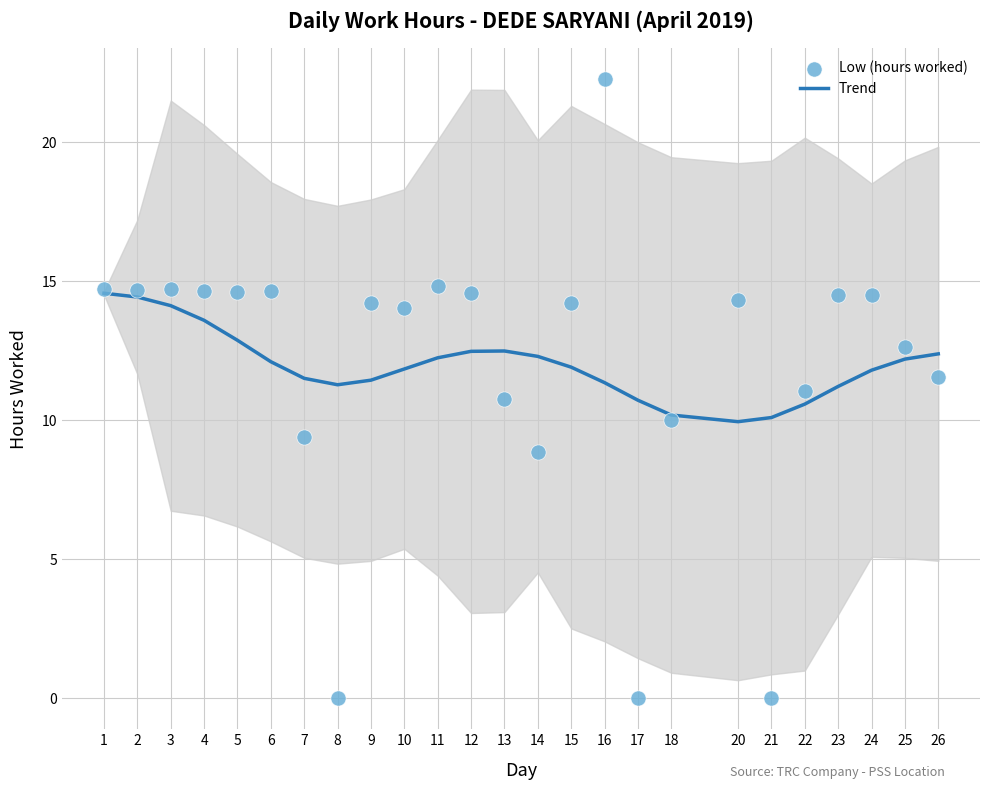

Which series contains the lowest Y value?

Low (hours worked)